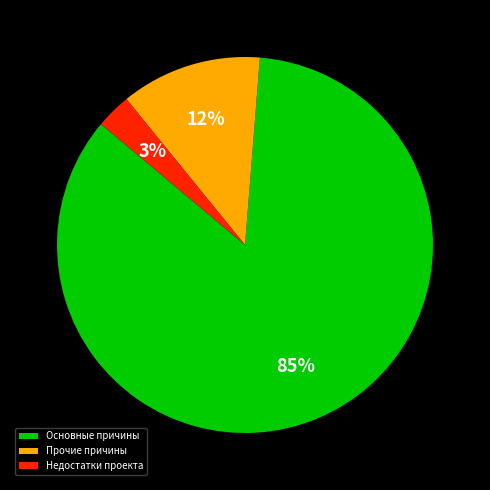

Do Недостатки проекта and Прочие причины together represent more than half of the pie?

No